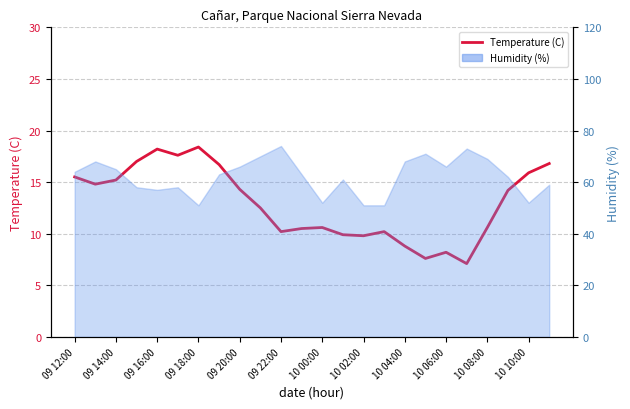

Between 09 12:00 and 09 18:00, which is larger?

09 18:00